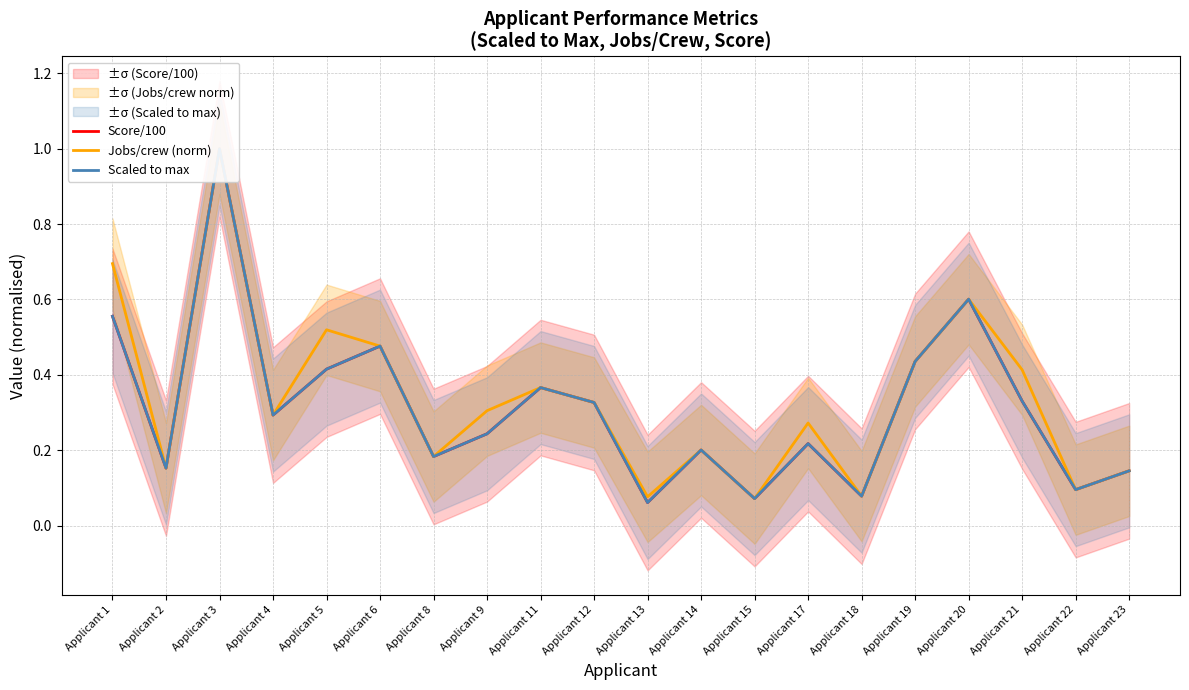

What is the average value of the Score/100 series?

0.3